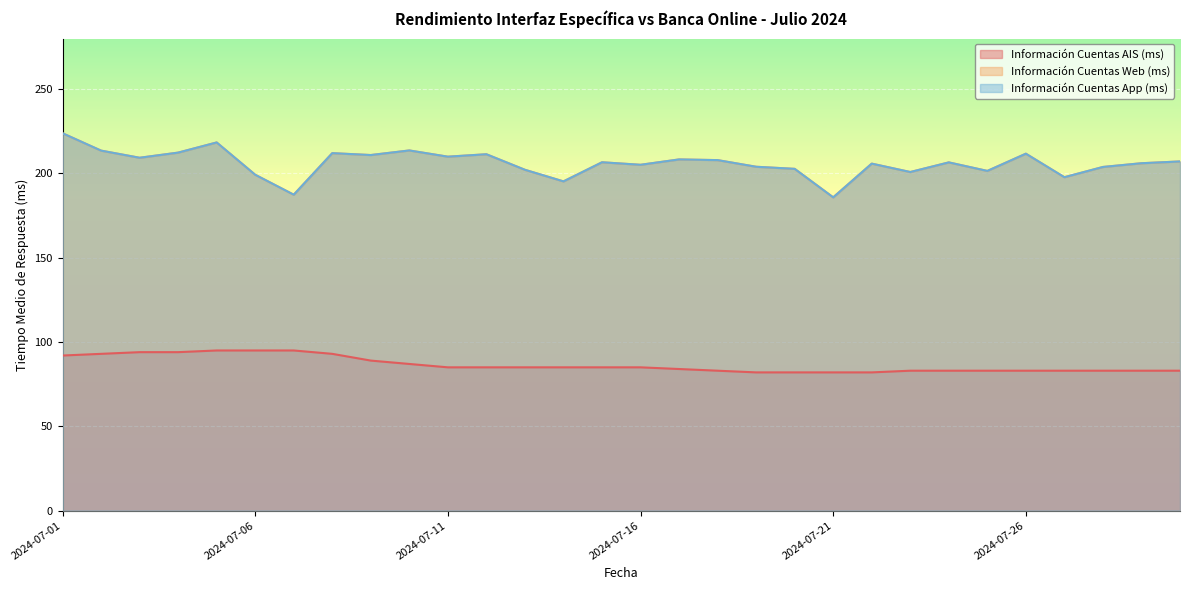

What is the maximum value for Información Cuentas App (ms)?

223.9